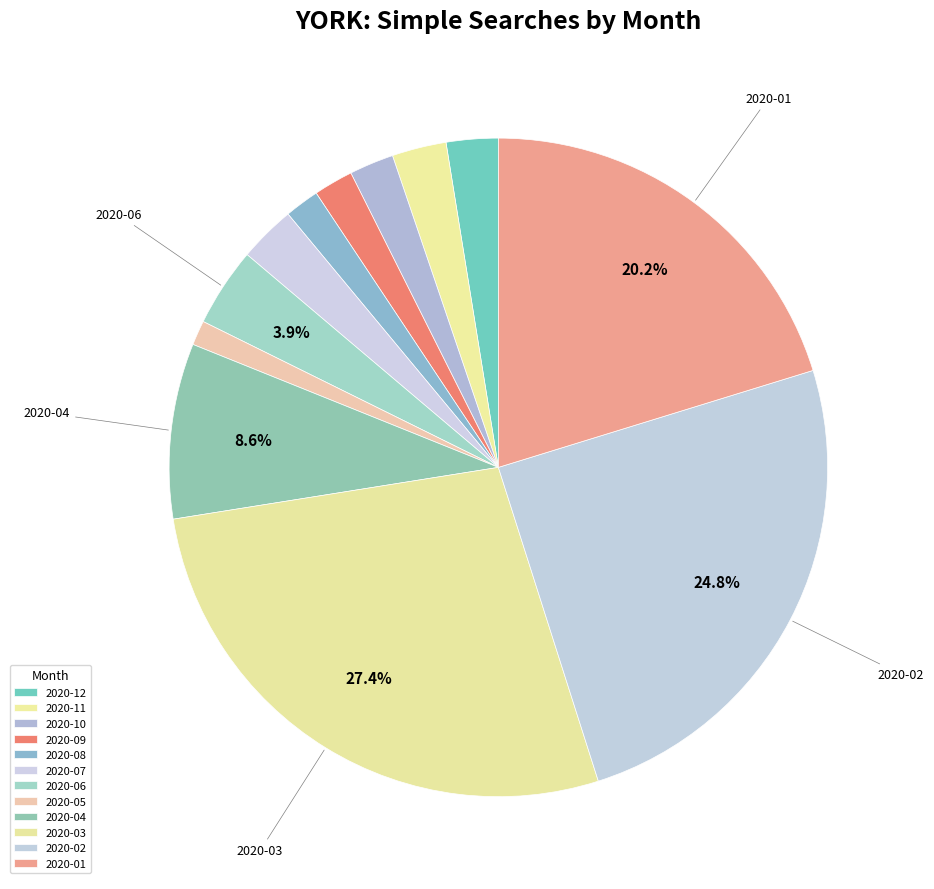

How many slices are in this pie chart?

12